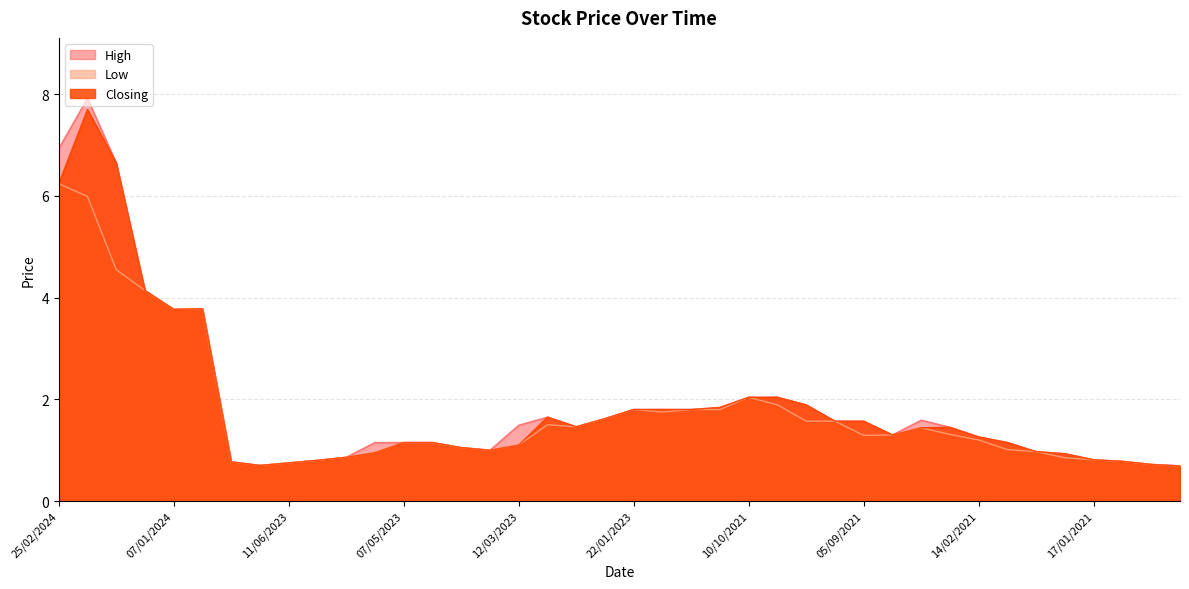

Which series changed the most between 25/02/2024 and 05/03/2023?

High